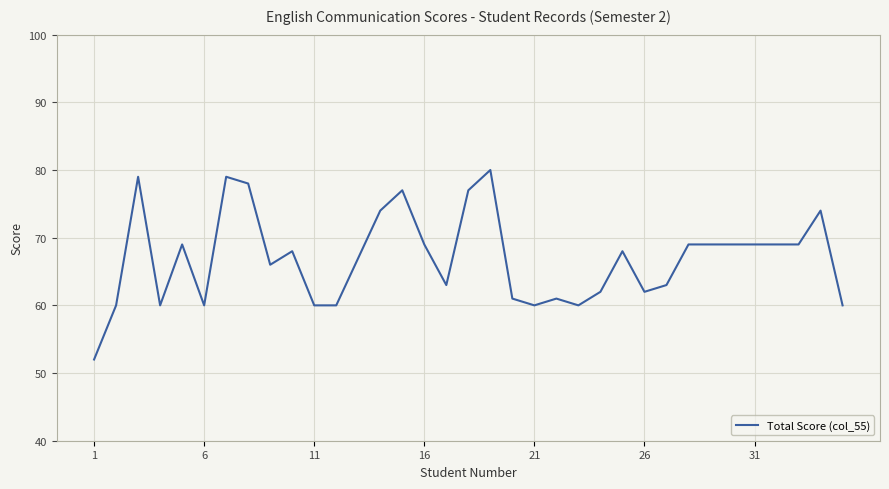

Does the chart display data point markers on the line(s)?

No